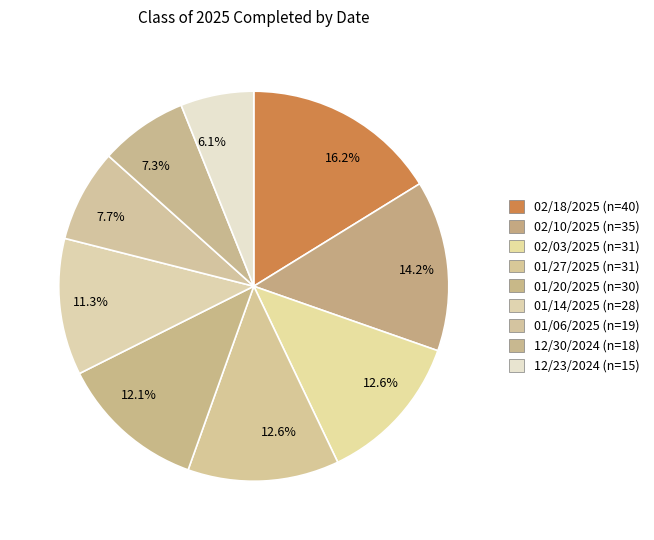

Is 01/06/2025 (n=19) the majority of the pie?

No